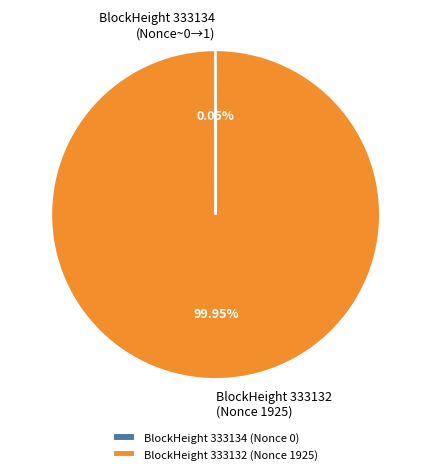

Which slice represents more than half of the pie?

BlockHeight 333132 (Nonce 1925)